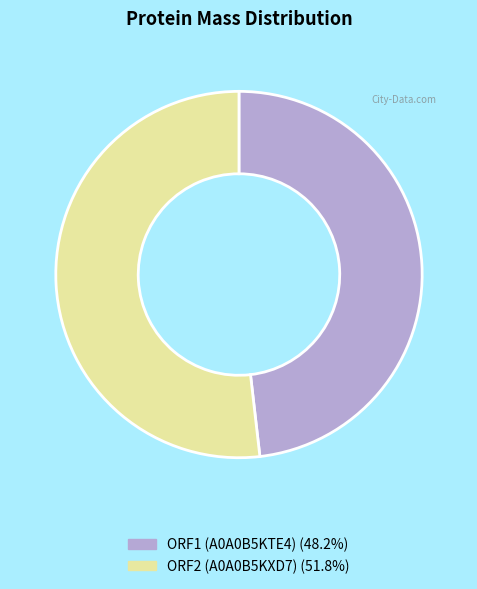

What is the ratio of the value at ORF2 (A0A0B5KXD7) (51.8%) to the value at ORF1 (A0A0B5KTE4) (48.2%)?

1.1